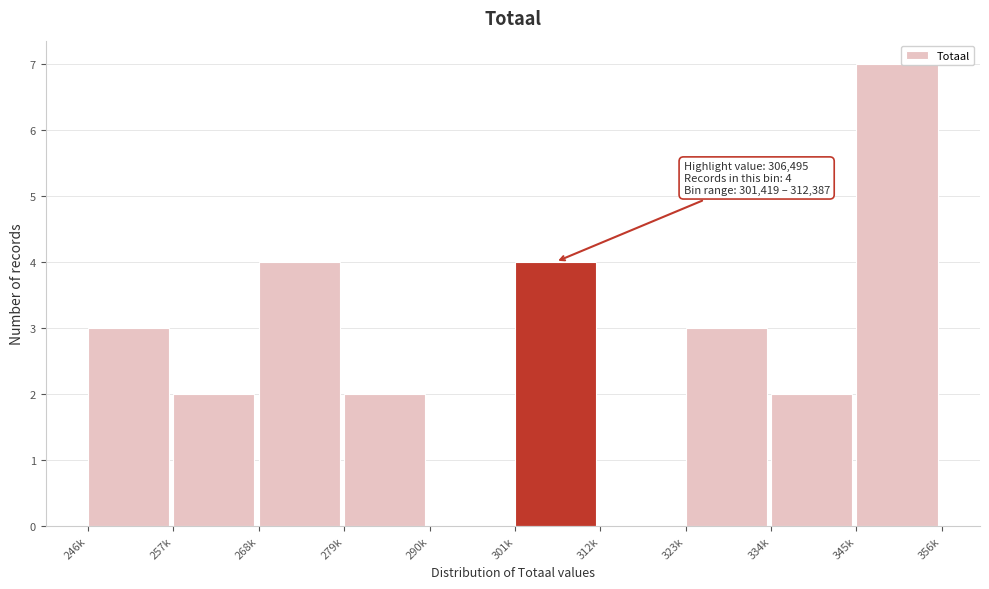

Reading right to left, extract all data points from this chart.

345k=7	334k=2	323k=3	312k=0	301k=4	290k=0	279k=2	268k=4	257k=2	246k=3